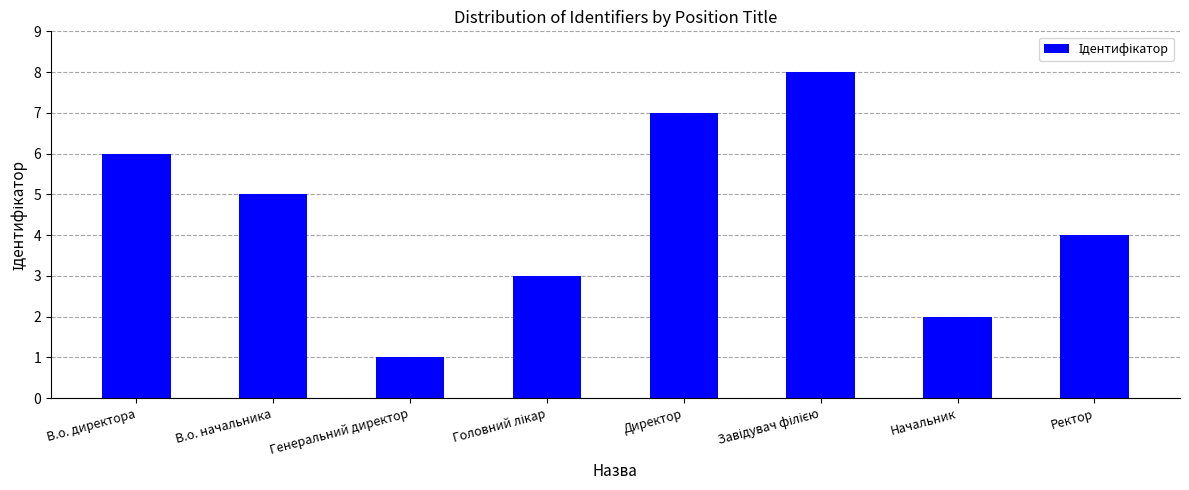

Where does the data first go above 5?

В.о. директора